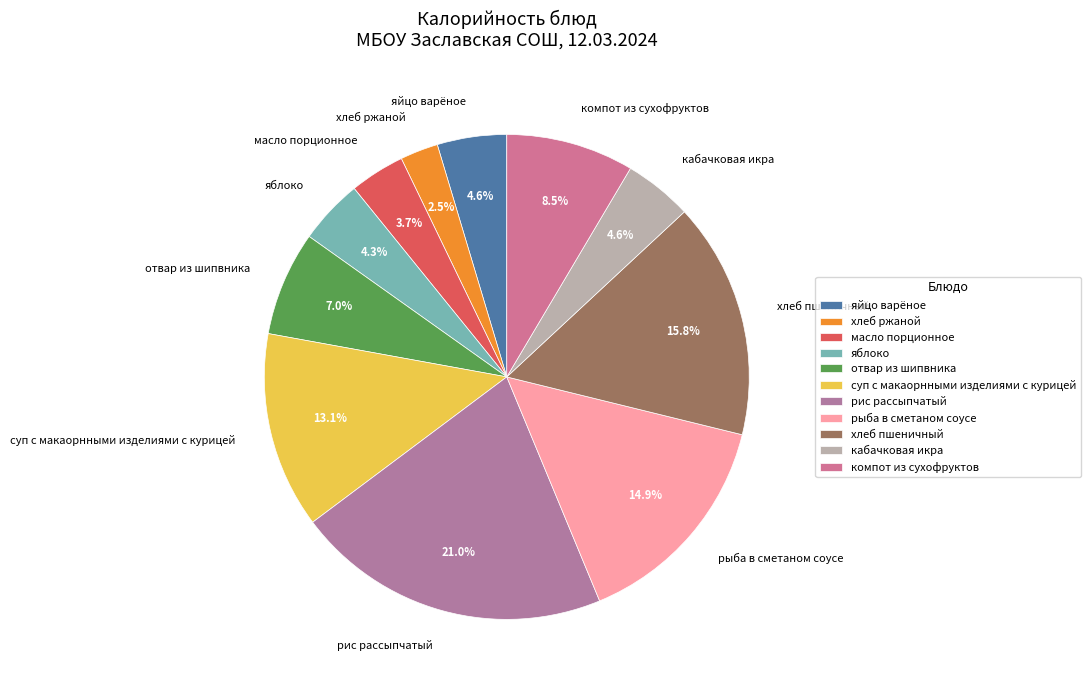

To the nearest percent, what is the difference between the суп с макаорнными изделиями с курицей and рис рассыпчатый slice percentages?

8%